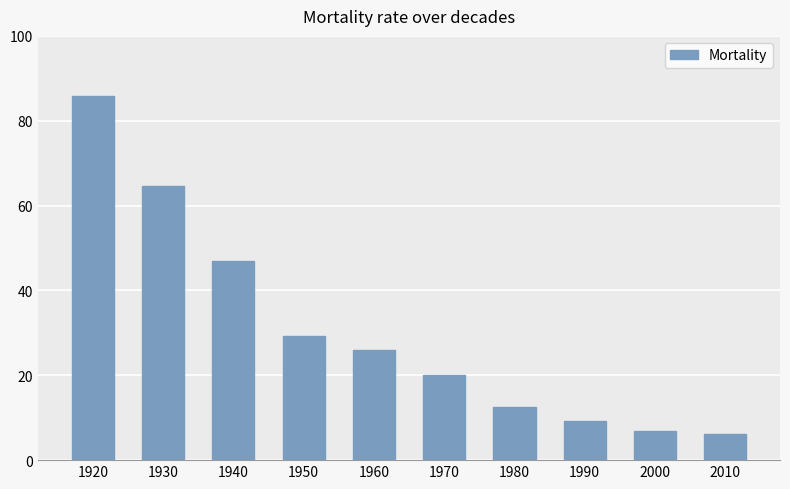

Reading right to left, list all the values displayed in this chart.

6.2	6.9	9.2	12.6	20.0	26.0	29.2	47.0	64.6	85.8